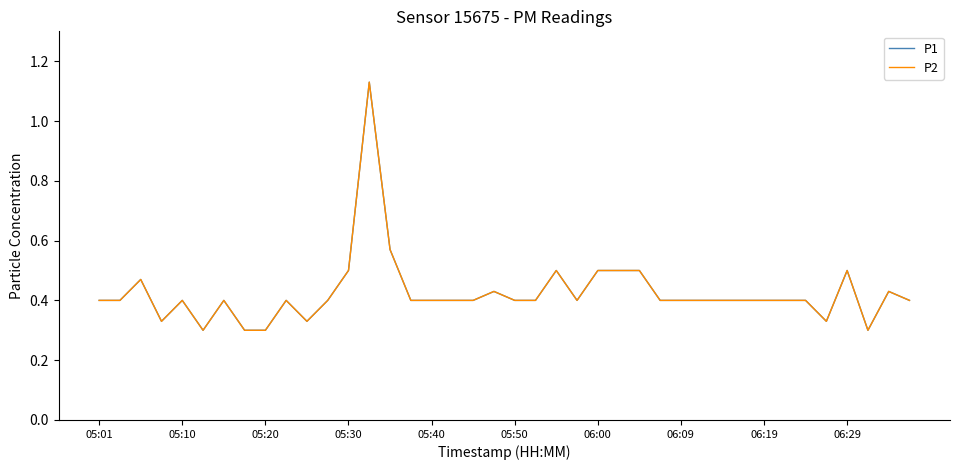

Does the chart display data point markers on the line(s)?

No